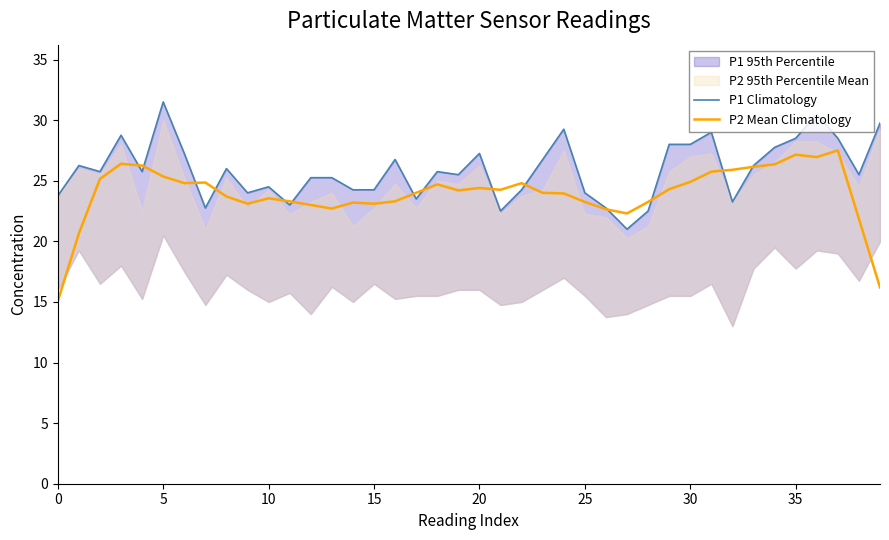

What is the difference between the second highest and minimum values in the P2 Mean Climatology series?

12.1